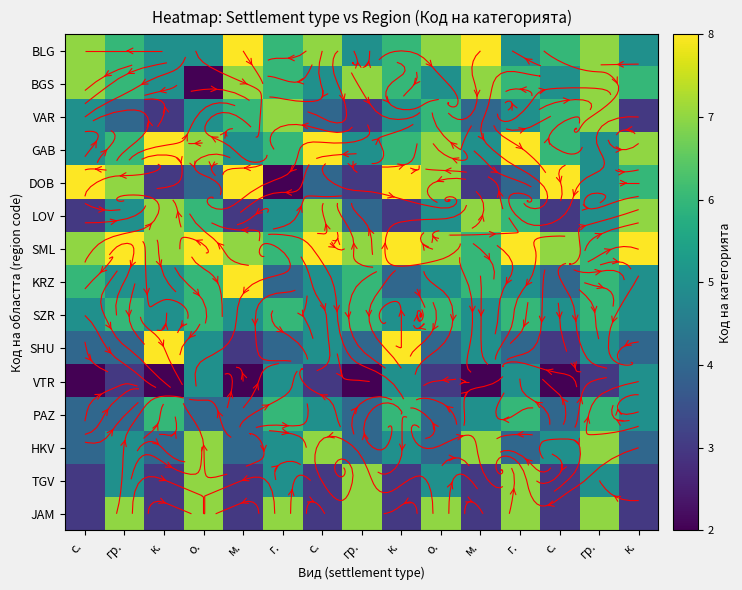

What is the spread (max minus min) of values at о.?

6